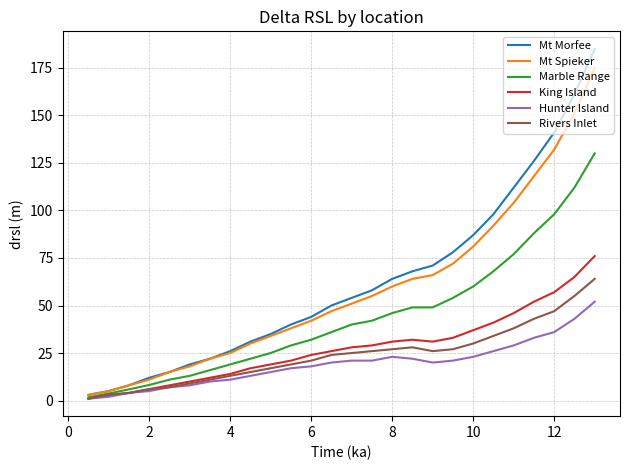

Which series has the widest spread of values?

Mt Morfee